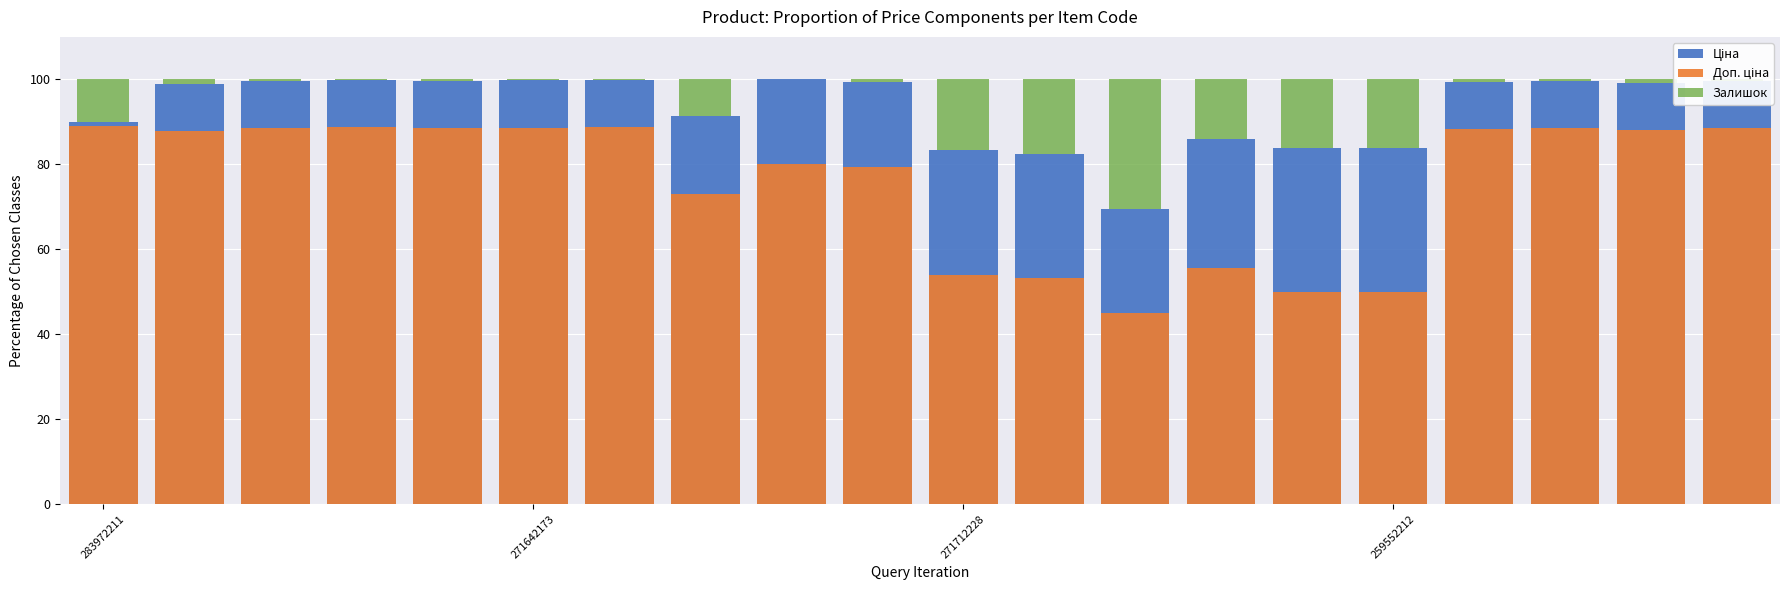

What is the value of the Доп. ціна bar at the 3rd from the left?

88.5